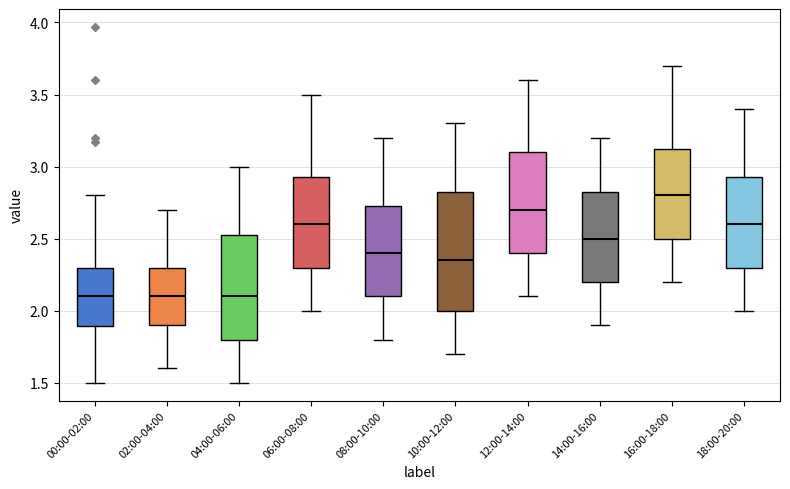

Reading left to right, read every box against the y-axis: the position of its median line, the range the box covers, and the ends of its whiskers. The values are not printed on the chart, so give them approximately, as read against the axis.

00:00-02:00: median 2.10, box 1.90 to 2.30, whiskers 1.50 to 2.80
02:00-04:00: median 2.10, box 1.90 to 2.30, whiskers 1.60 to 2.70
04:00-06:00: median 2.10, box 1.80 to 2.55, whiskers 1.50 to 3.00
06:00-08:00: median 2.60, box 2.30 to 2.95, whiskers 2.00 to 3.50
08:00-10:00: median 2.40, box 2.10 to 2.75, whiskers 1.80 to 3.20
10:00-12:00: median 2.35, box 2.00 to 2.85, whiskers 1.70 to 3.30
12:00-14:00: median 2.70, box 2.40 to 3.10, whiskers 2.10 to 3.60
14:00-16:00: median 2.50, box 2.20 to 2.85, whiskers 1.90 to 3.20
16:00-18:00: median 2.80, box 2.50 to 3.15, whiskers 2.20 to 3.70
18:00-20:00: median 2.60, box 2.30 to 2.95, whiskers 2.00 to 3.40